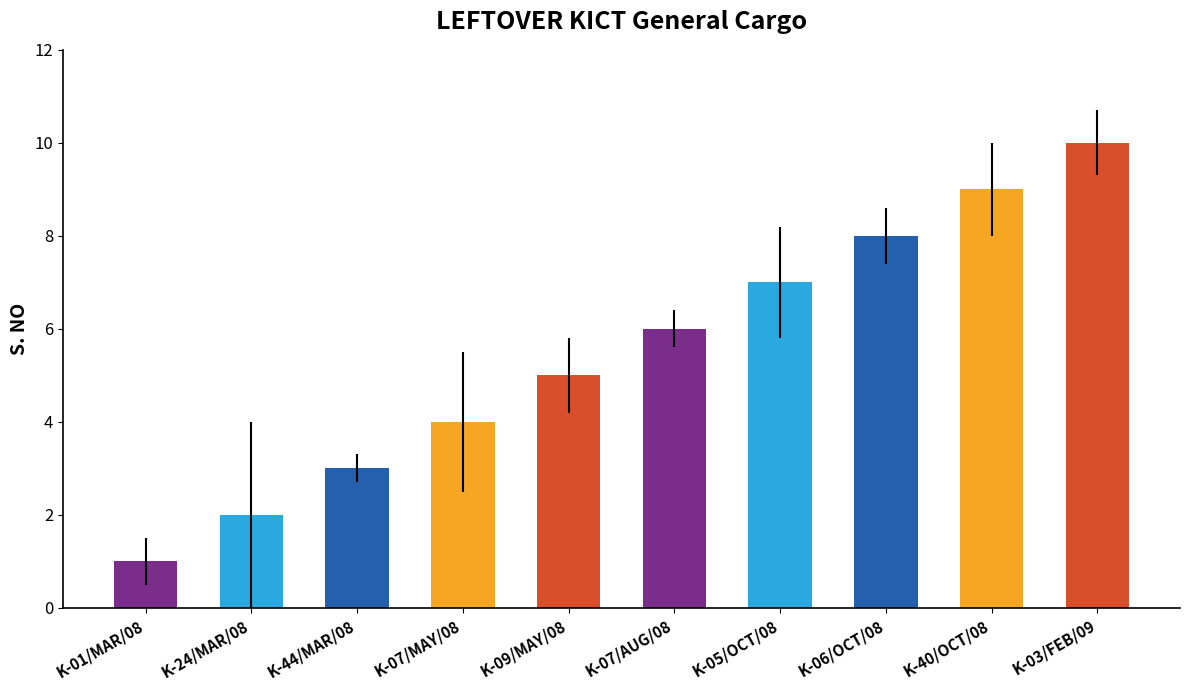

Rank the categories by value from lowest to highest.

K-01/MAR/08, K-24/MAR/08, K-44/MAR/08, K-07/MAY/08, K-09/MAY/08, K-07/AUG/08, K-05/OCT/08, K-06/OCT/08, K-40/OCT/08, K-03/FEB/09